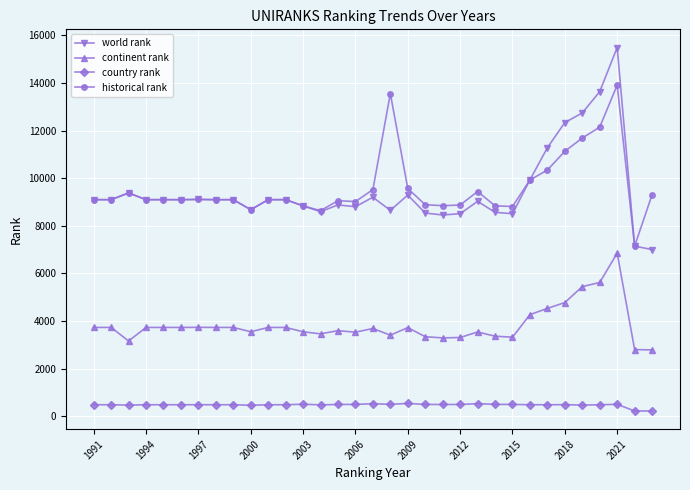

List the series in order of their peak value, highest first.

world rank, historical rank, continent rank, country rank